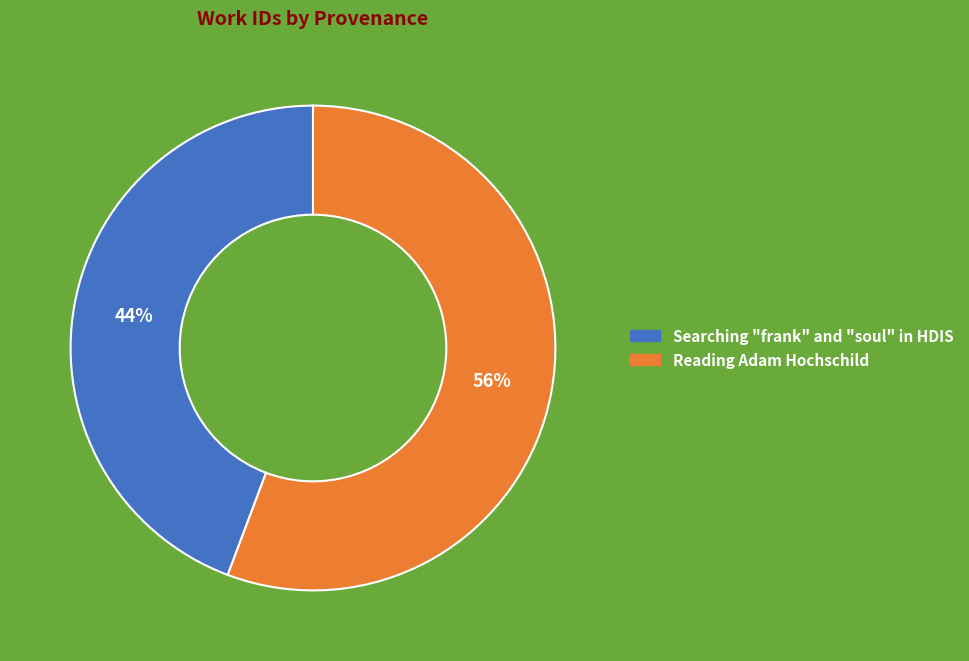

To the nearest percent, what is the combined percentage of Reading Adam Hochschild and Searching "frank" and "soul" in HDIS?

100%